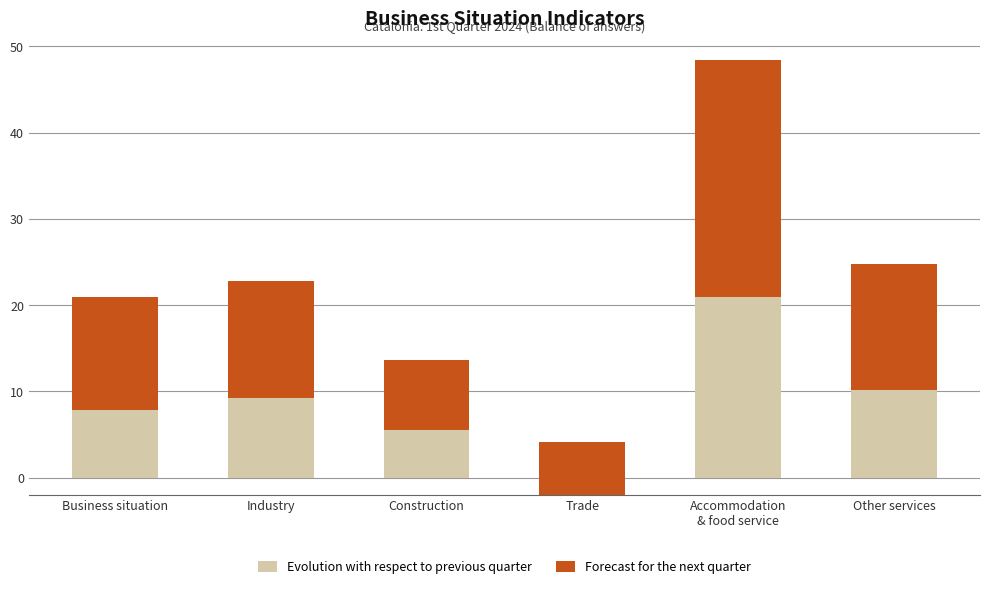

Is it true that Forecast for the next quarter equals 13.0 at Business situation?

True